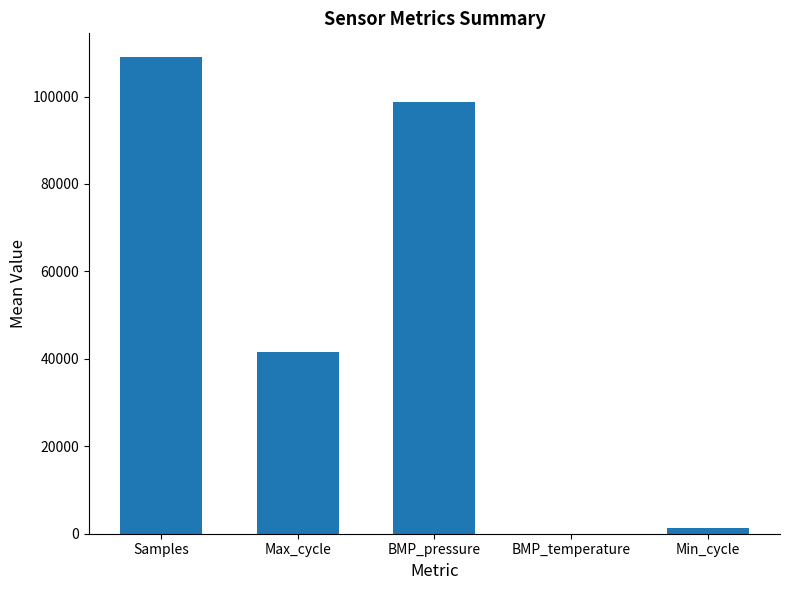

The chart shows a value of 1267.2 at Min_cycle. True or false?

True